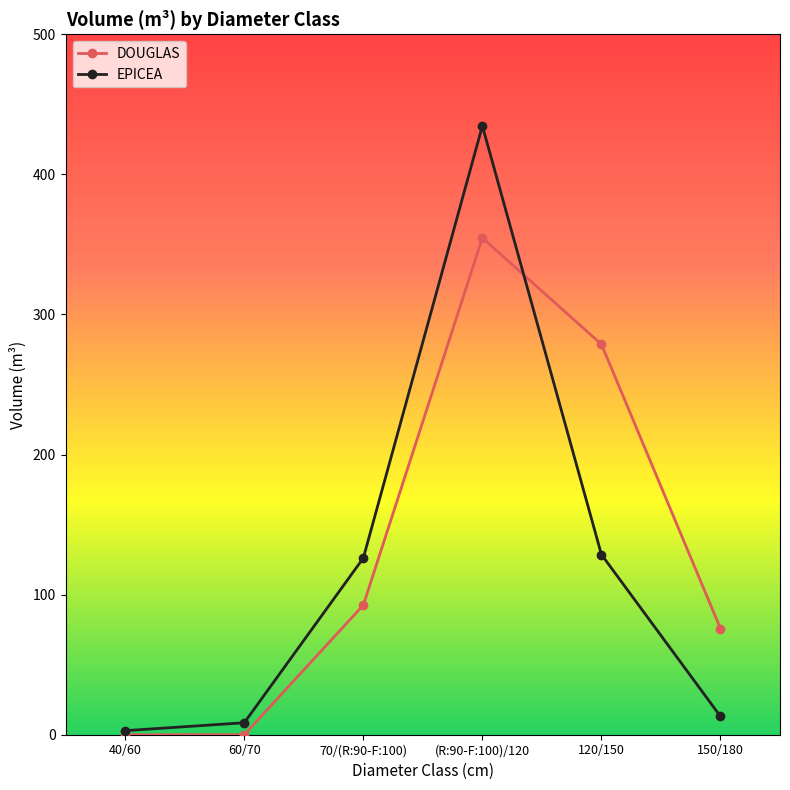

What position from the right is 60/70?

5